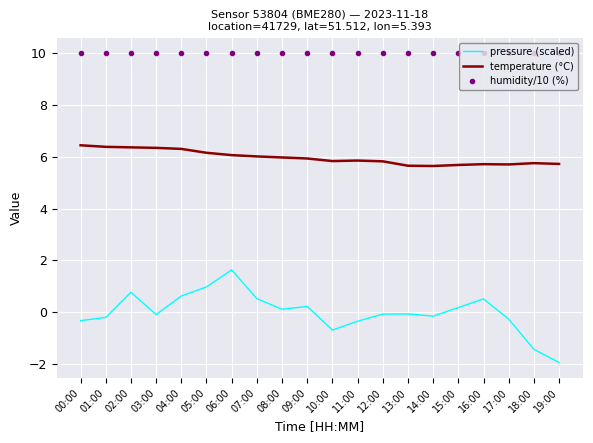

Is the value of pressure (scaled) at 05:00 greater than the value of temperature (°C) at 02:00?

No